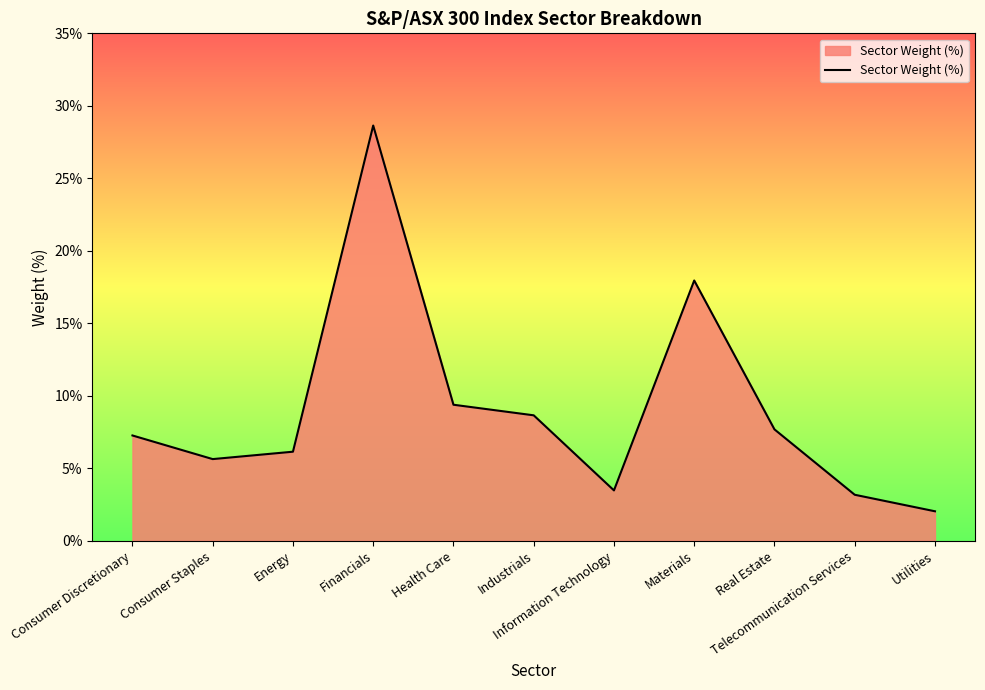

Rank the categories by value from highest to lowest.

Financials, Materials, Health Care, Industrials, Real Estate, Consumer Discretionary, Energy, Consumer Staples, Information Technology, Telecommunication Services, Utilities